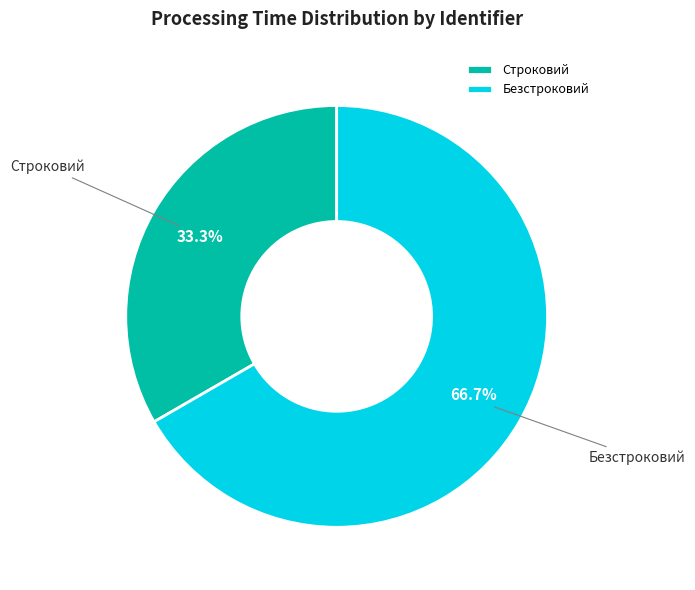

Rank the categories by value from highest to lowest.

Безстроковий, Строковий